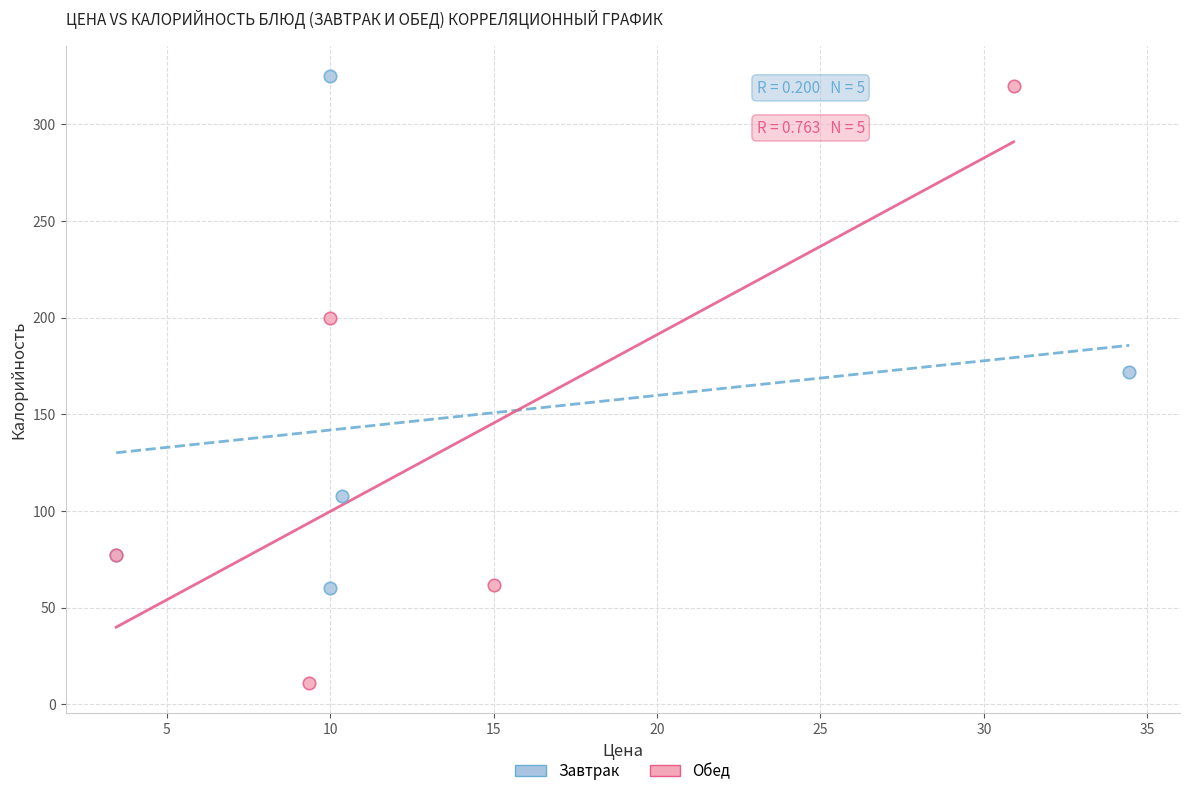

Which series reaches the minimum Y coordinate?

Обед